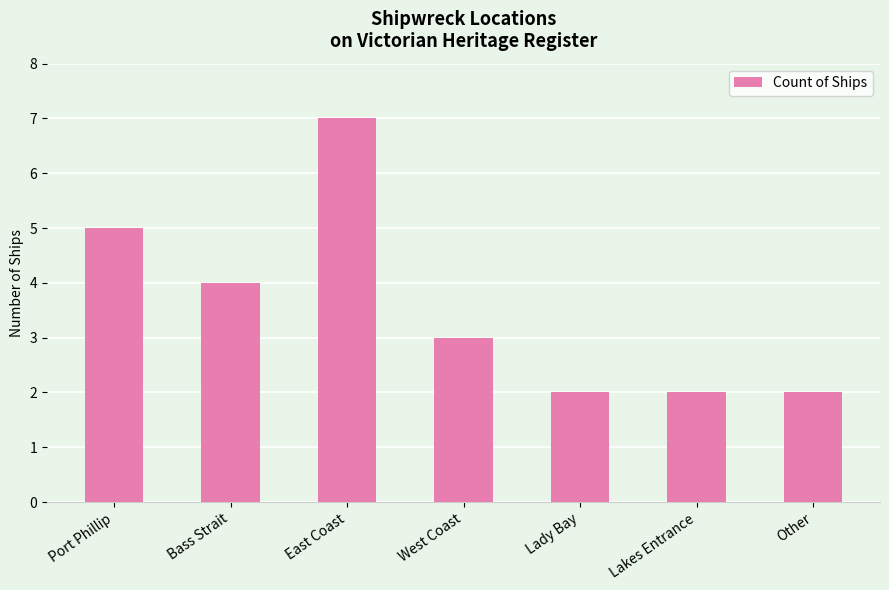

Reading left to right, extract all data points from this chart.

5	4	7	3	2	2	2